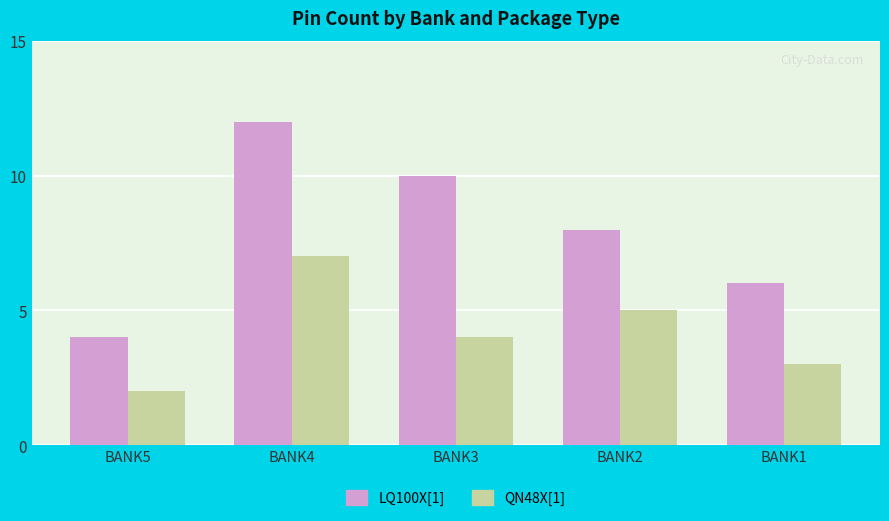

What value does the LQ100X[1] series have at BANK4?

12